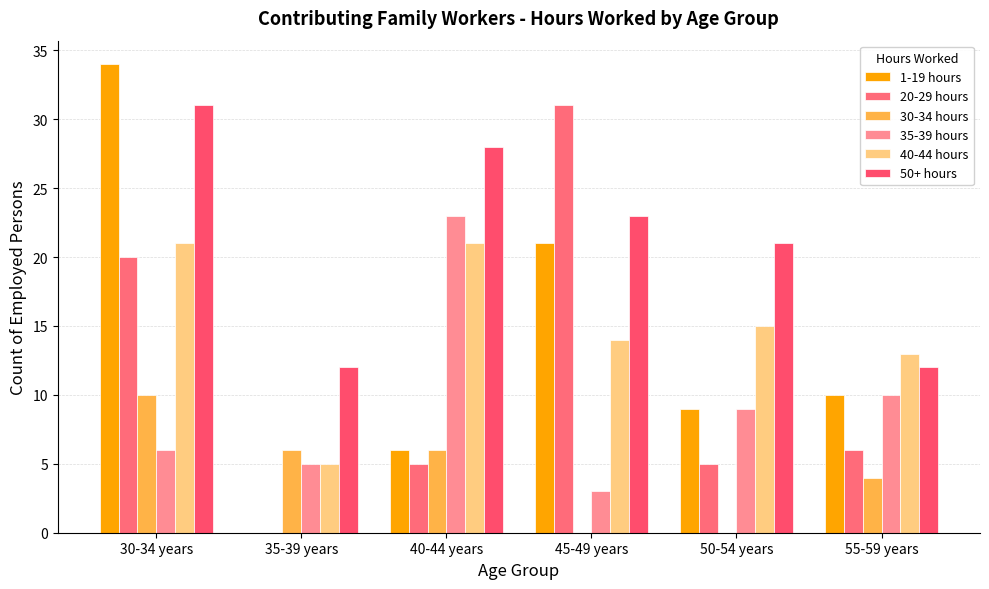

What is the maximum value for 40-44 hours?

21